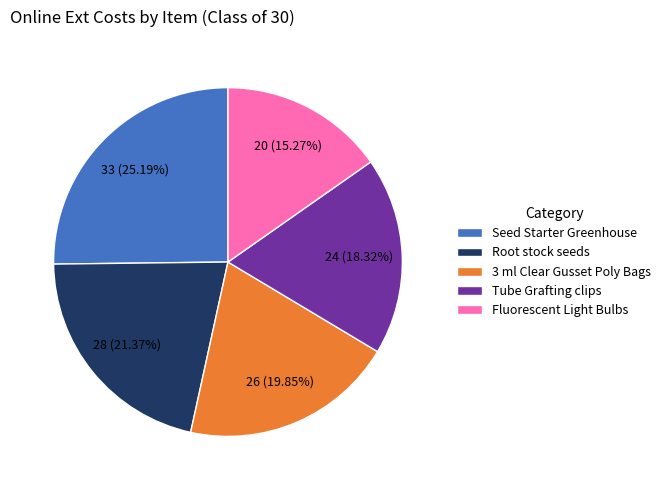

Which slice is the smallest?

Fluorescent Light Bulbs